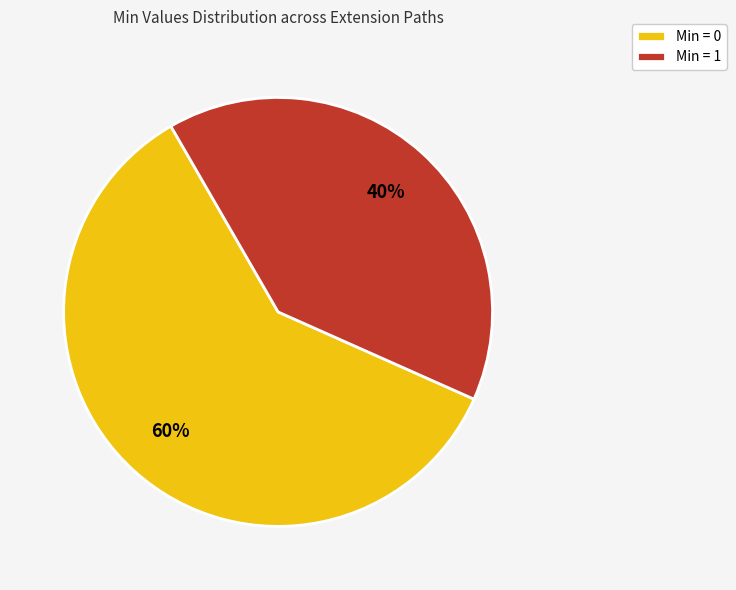

What is the smallest slice in the pie chart?

Min = 1